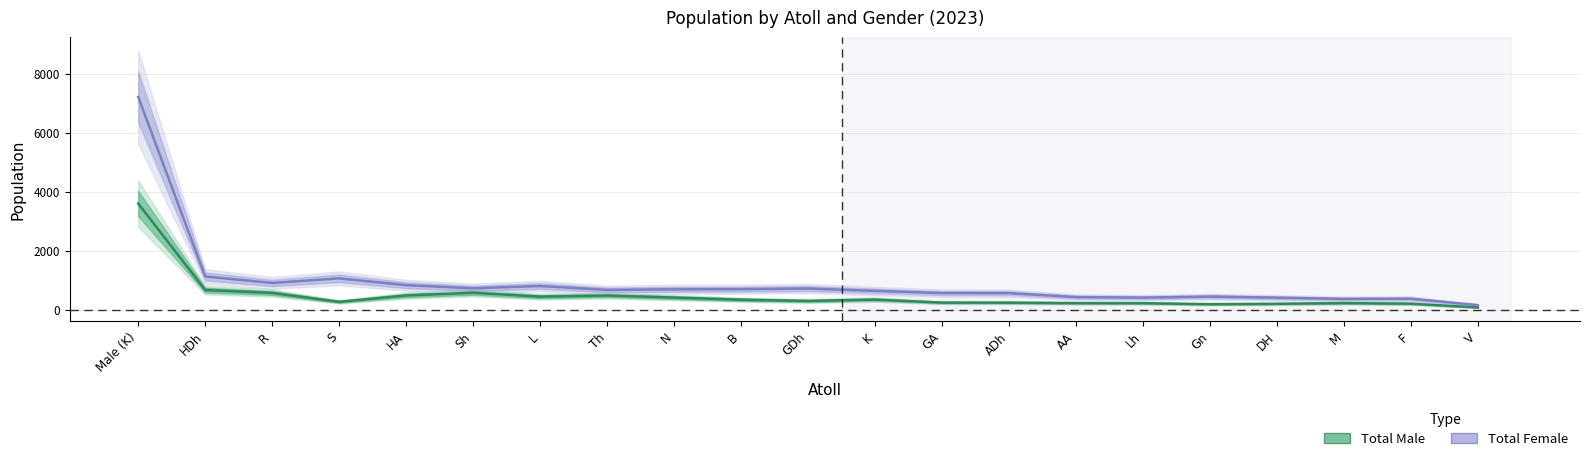

How many interior local peaks does the Total Male series have?

4